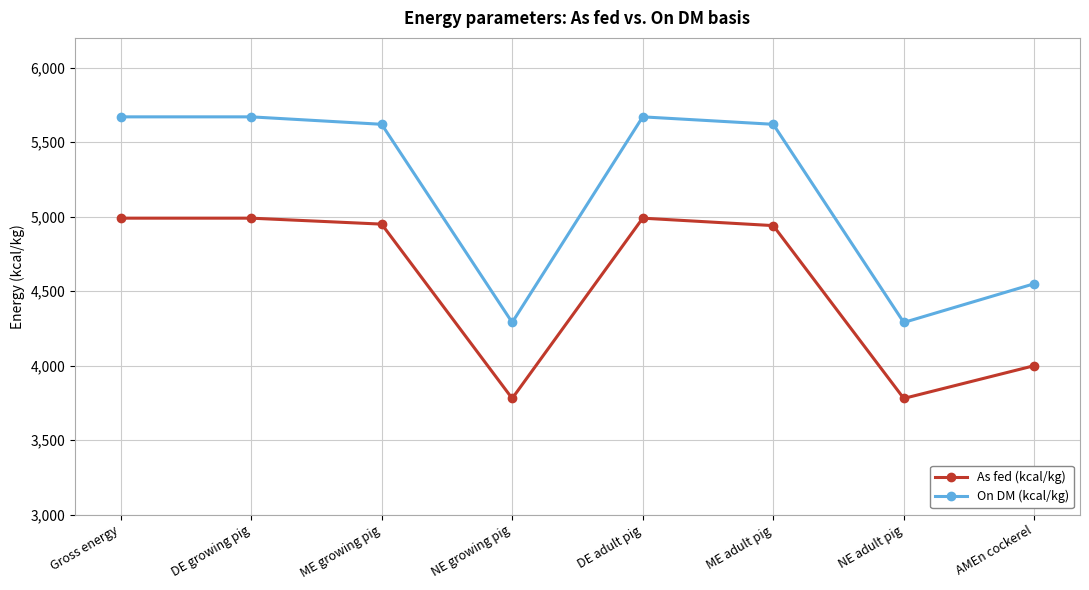

Is this an area chart (filled region under the line)?

No